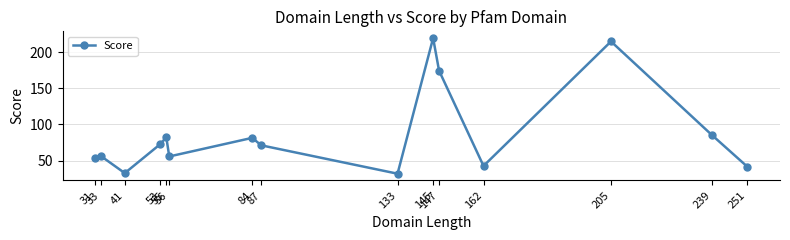

What is the value of the 6th point from the left?

55.8